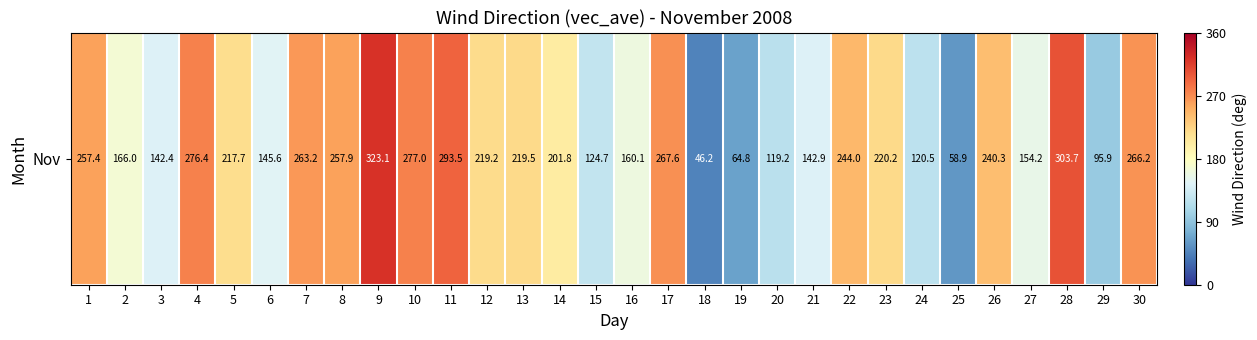

Between 10 and 9, which is larger?

9